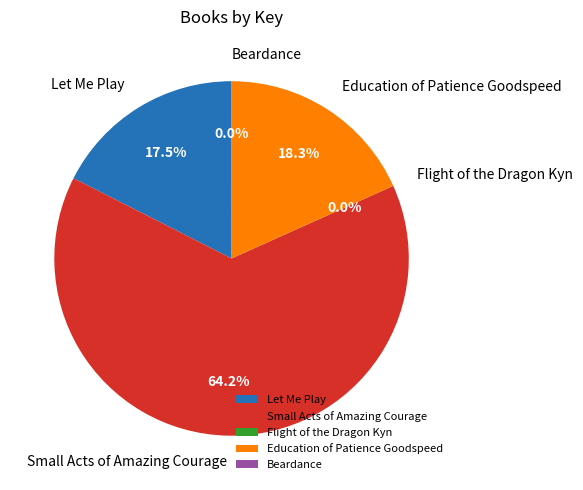

How much of the chart is everything except Small Acts of Amazing Courage?

35.8%